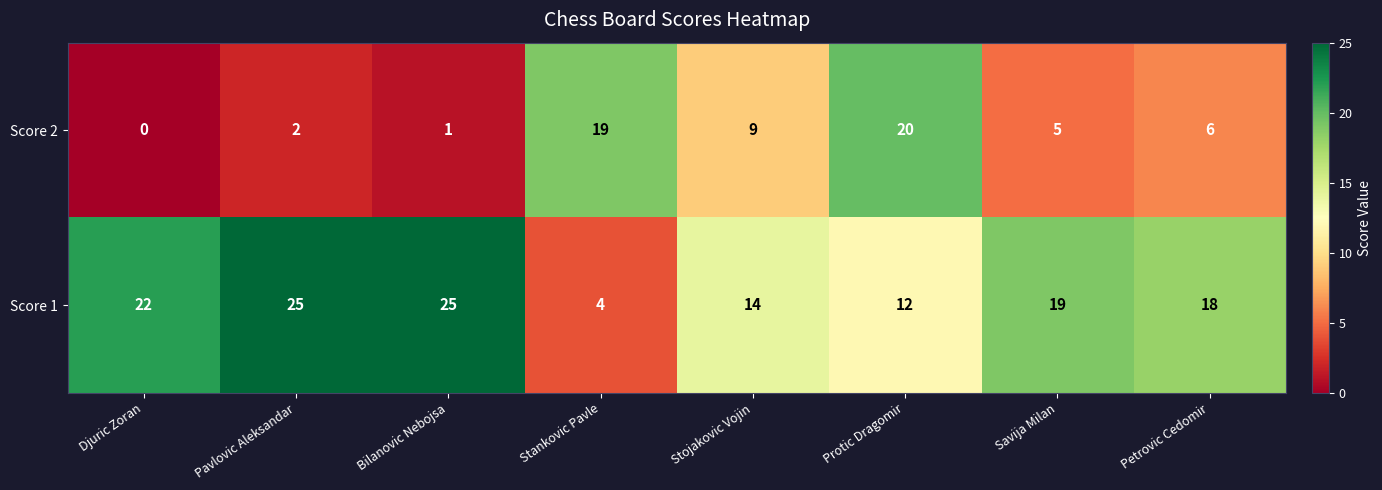

Is it true that Score 1 equals 36 at Djuric Zoran?

False